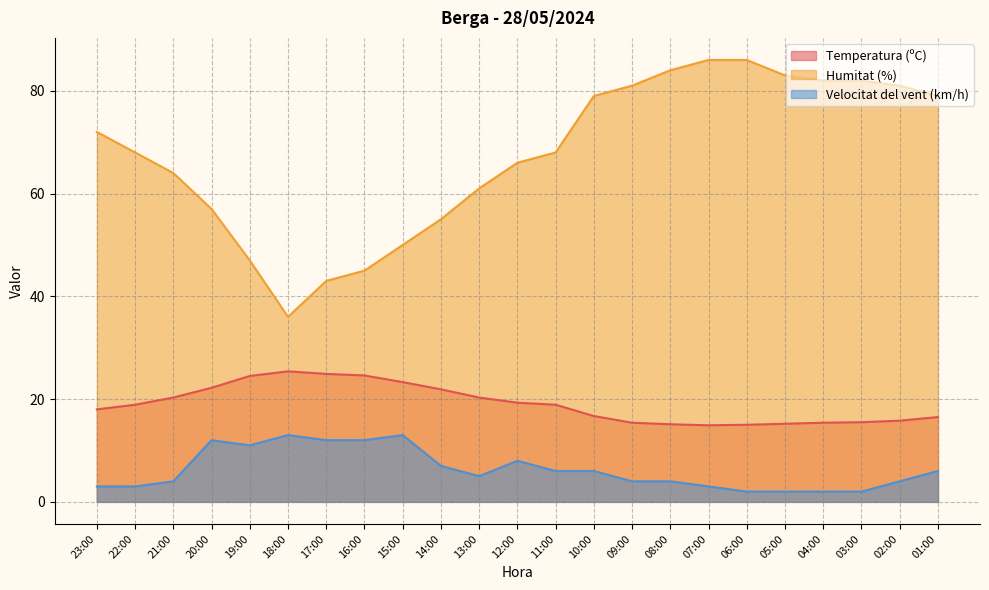

What is the value of the Humitat (%) point at the 1st from the left?

72.0